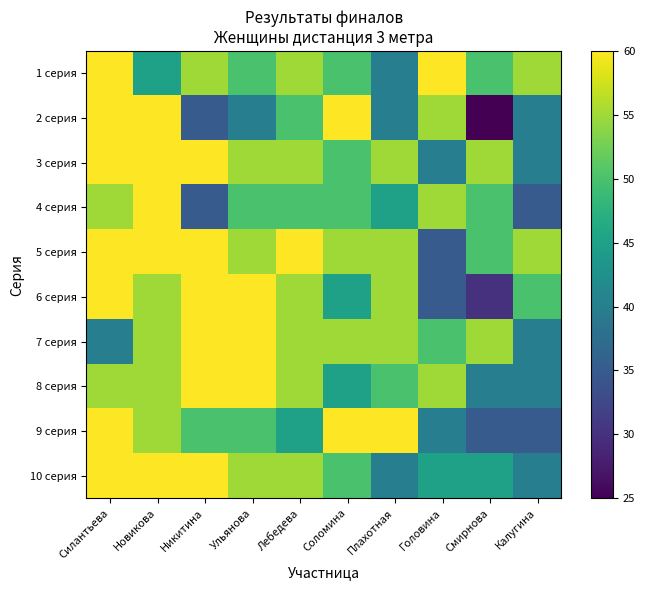

Which has a higher value, Калугина or Головина?

Головина